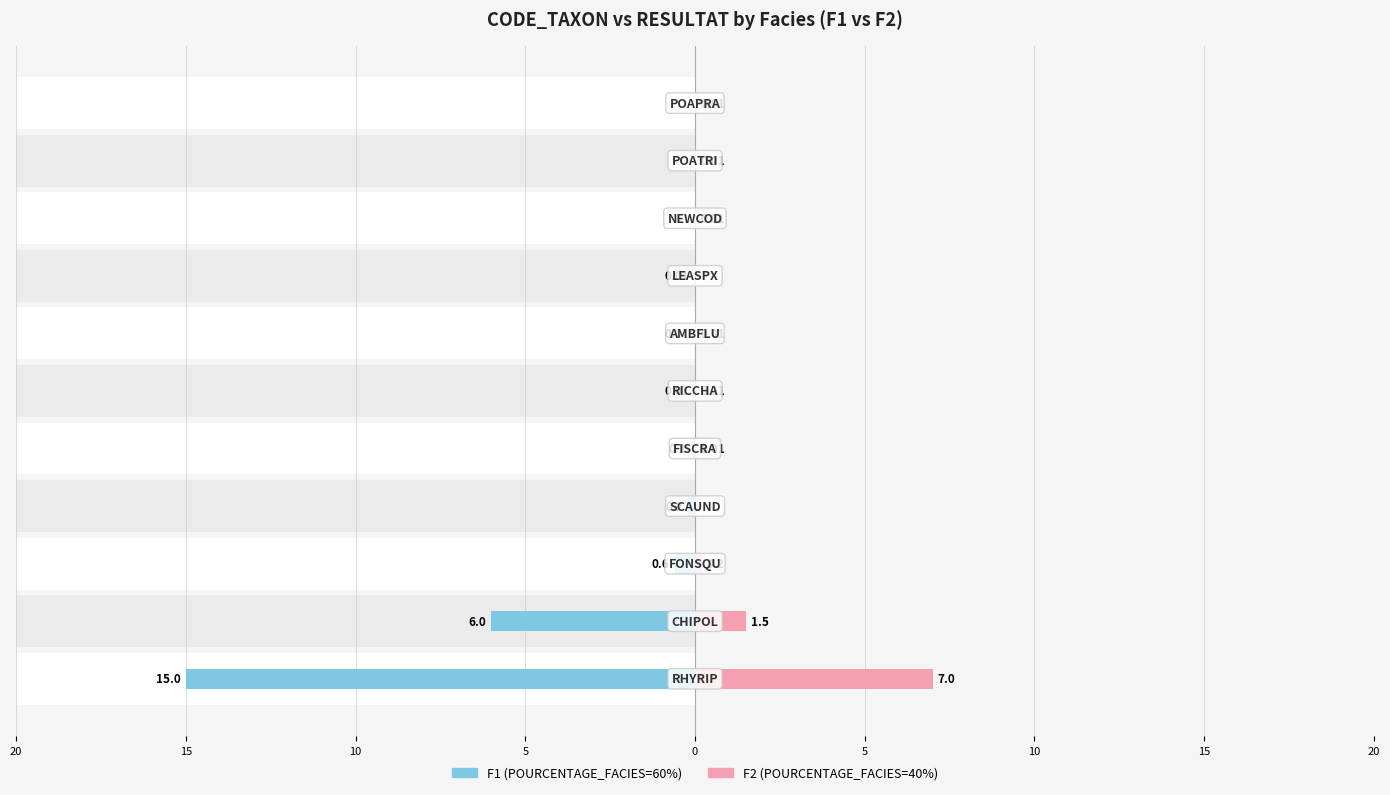

Reading left to right, transcribe all the data shown in this chart.

F1: -15.0	-6.0	-0.6	-0.2	-0.1	-0.0	-0.0	-0.0	0.0	0.0	0.0
F2: 7.0	1.5	0.2	0.0	0.0	0.0	0.0	0.0	0.0	0.0	0.0